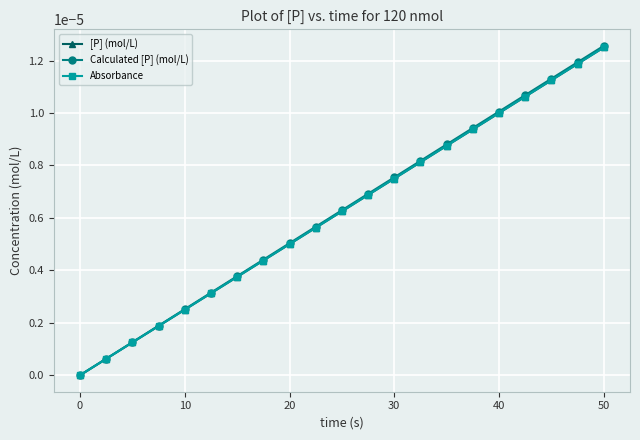

Does the chart display data point markers on the line(s)?

Yes